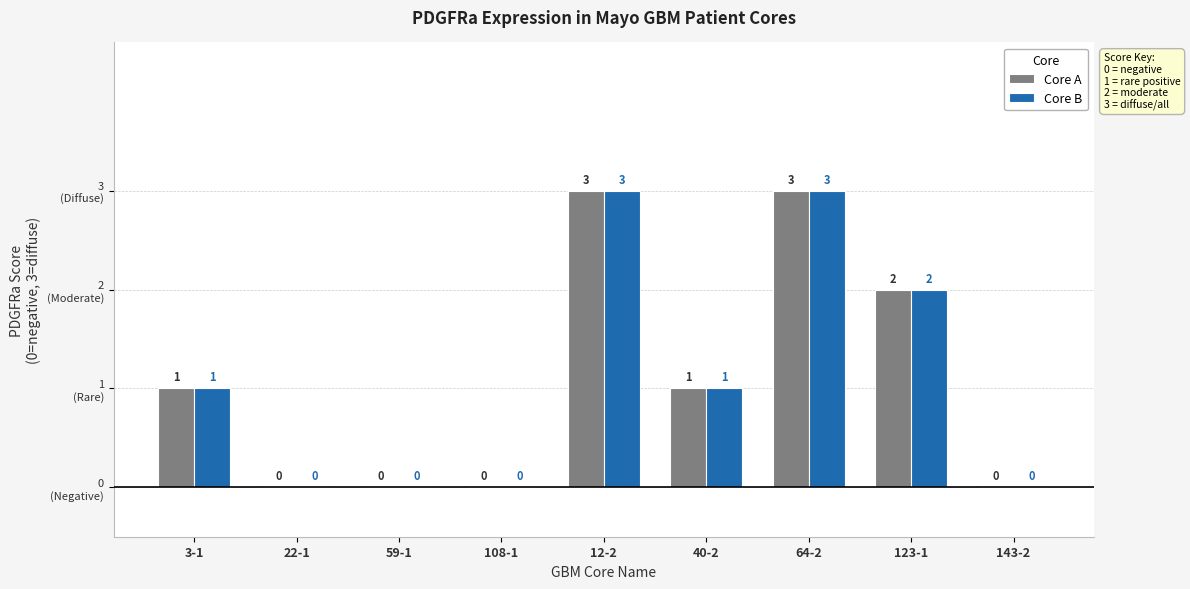

Reading left to right, transcribe all the data shown in this chart.

Core A: 1	0	0	0	3	1	3	2	0
Core B: 1	0	0	0	3	1	3	2	0